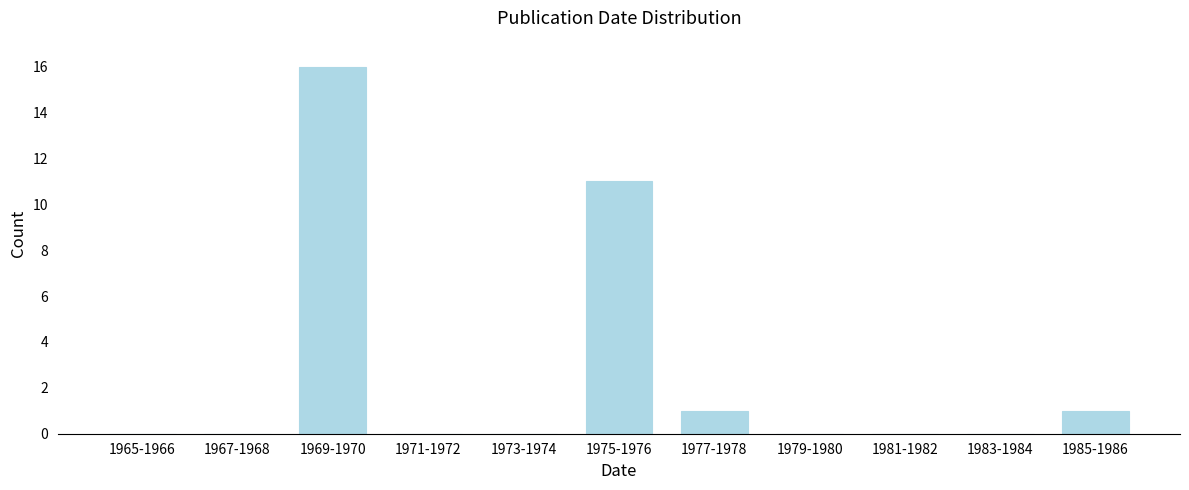

Reading right to left, list all the values displayed in this chart.

1985-1986=1	1983-1984=0	1981-1982=0	1979-1980=0	1977-1978=1	1975-1976=11	1973-1974=0	1971-1972=0	1969-1970=16	1967-1968=0	1965-1966=0